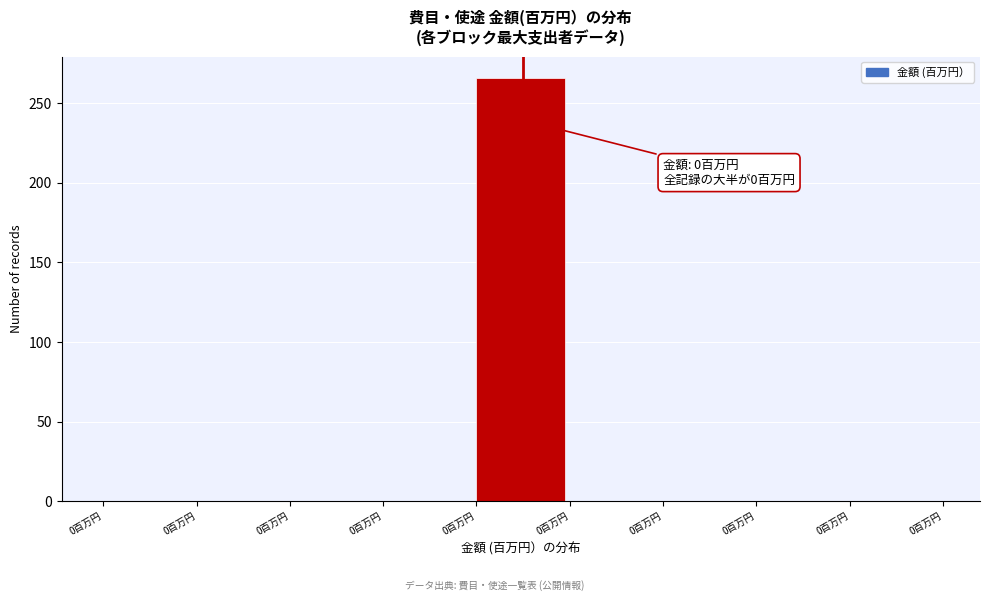

Count the number of data series in this chart.

1